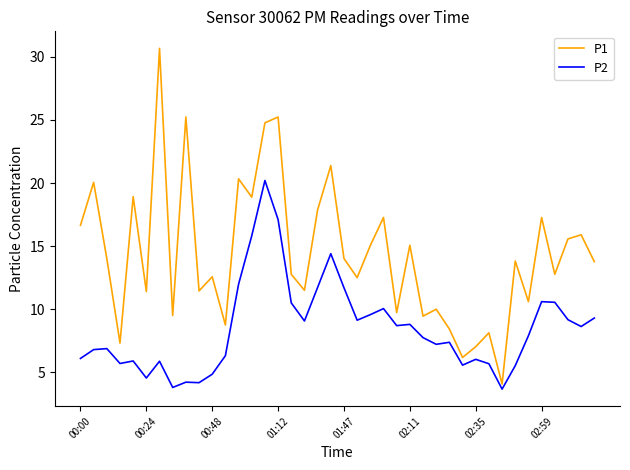

Which series has the widest spread of values?

P1